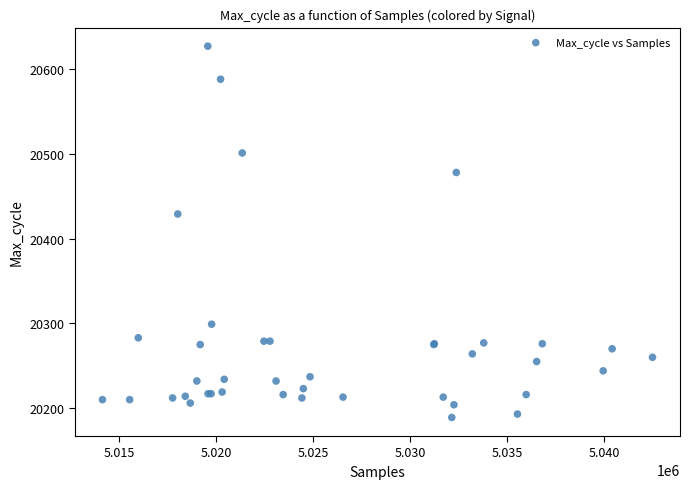

What Y value in the scatter plot is closest to 20408?

20429